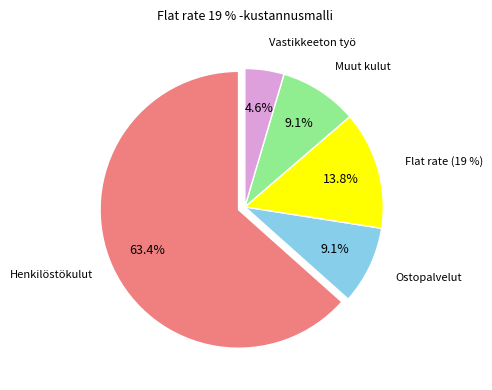

Rank the categories by value from lowest to highest.

Vastikkeeton työ, Ostopalvelut, Muut kulut, Flat rate (19 %), Henkilöstökulut